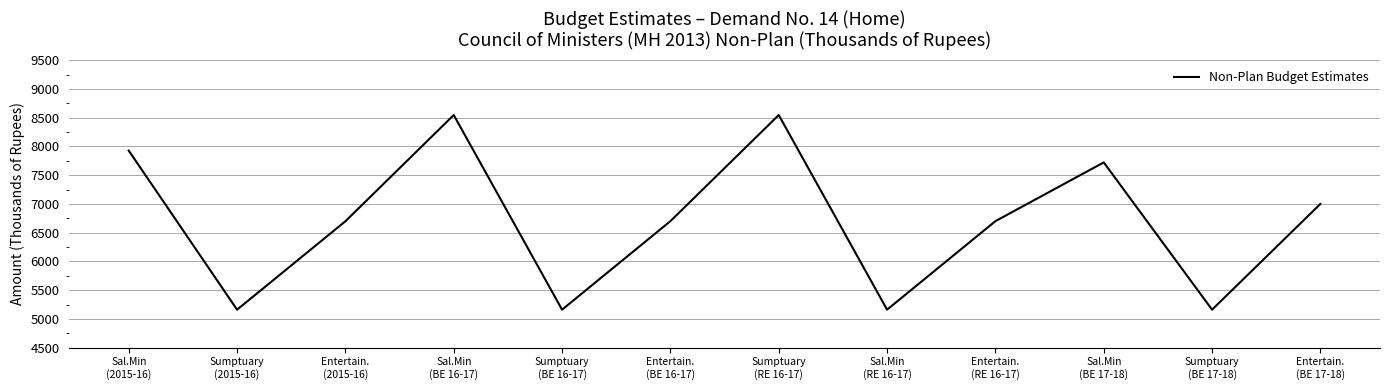

What is the maximum value shown in the chart?

8546